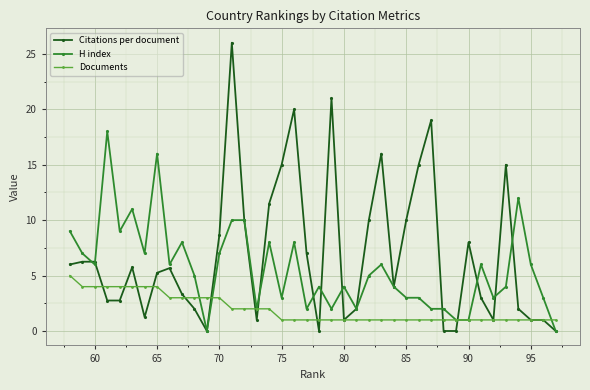

Which series has the widest spread of values?

Citations per document